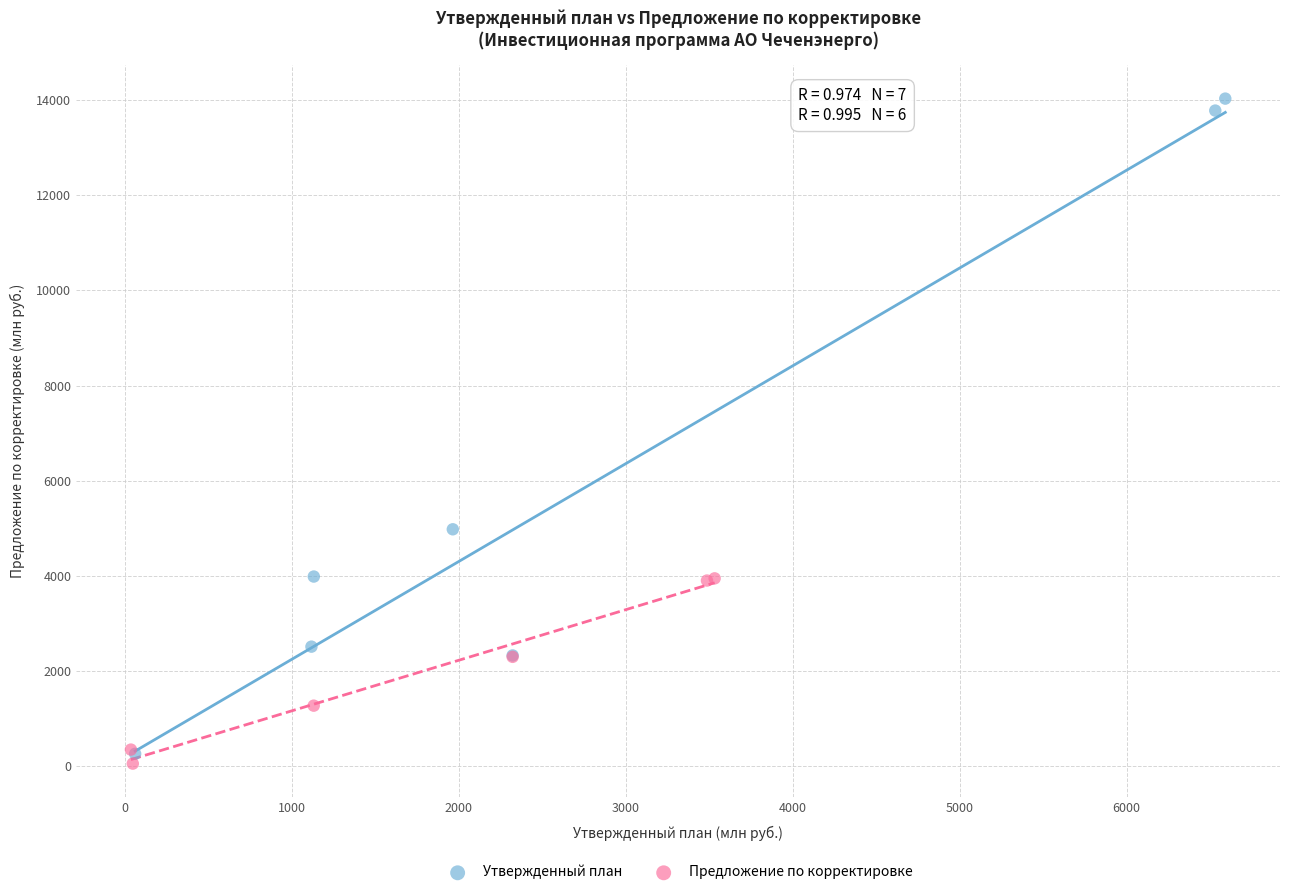

Which series has the widest spread of Y values?

Утвержденный план